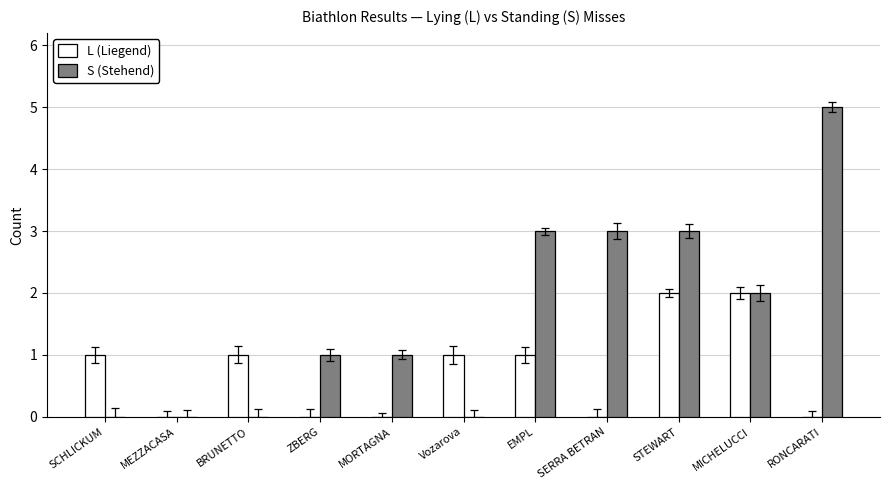

What is the difference between the S (Stehend) values at BRUNETTO and EMPL?

3